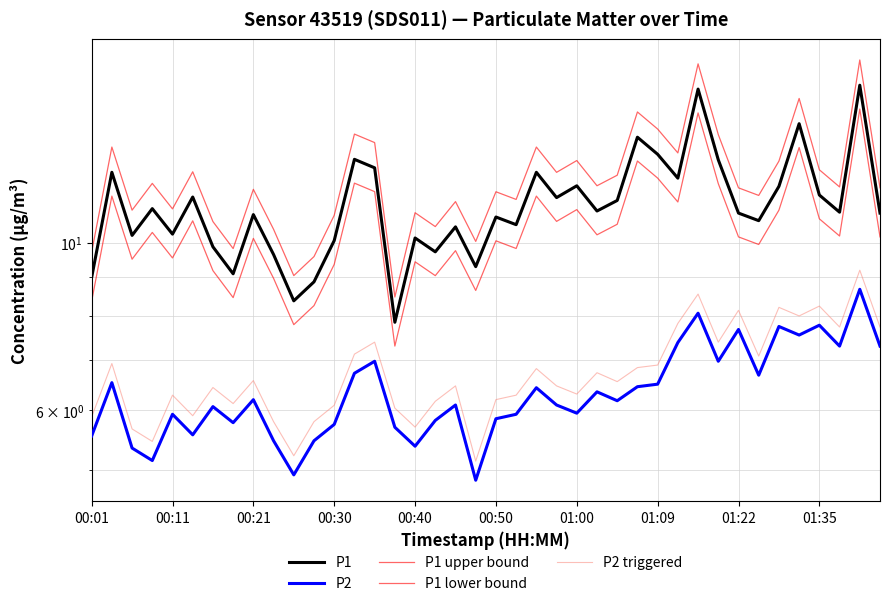

What are all the series names shown in the legend?

P1, P2, P1 upper bound, P1 lower bound, P2 triggered